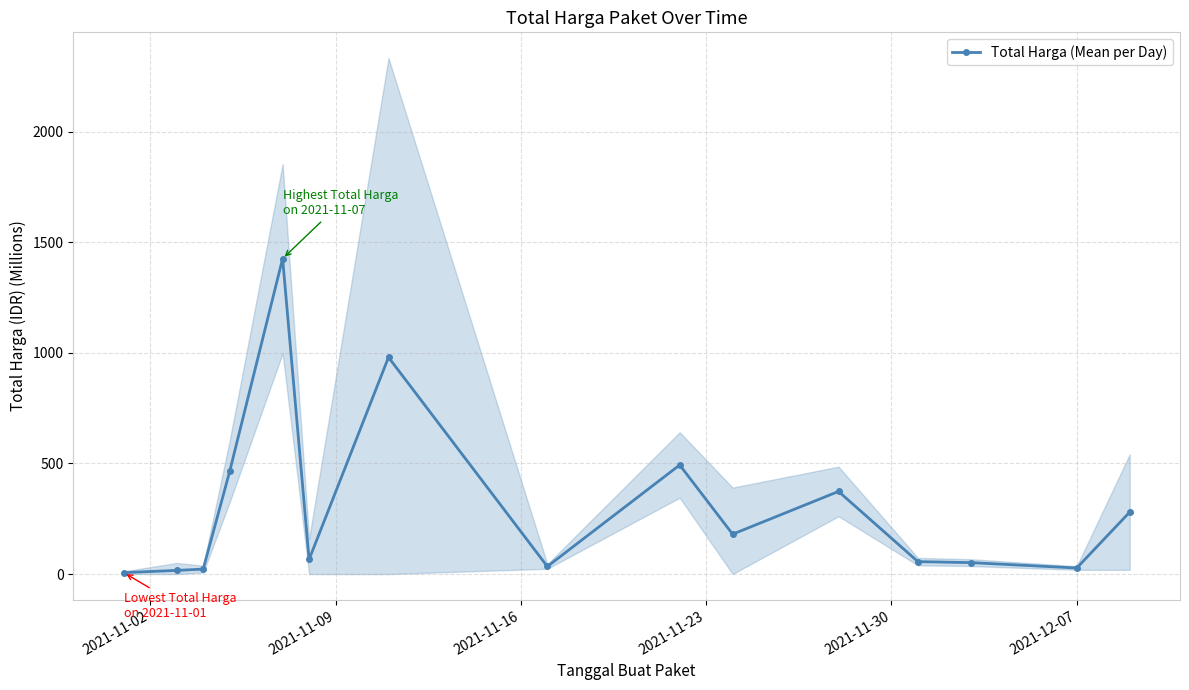

What is the value of the Total Harga (Mean per Day) point at the 13th from the left?

51.6